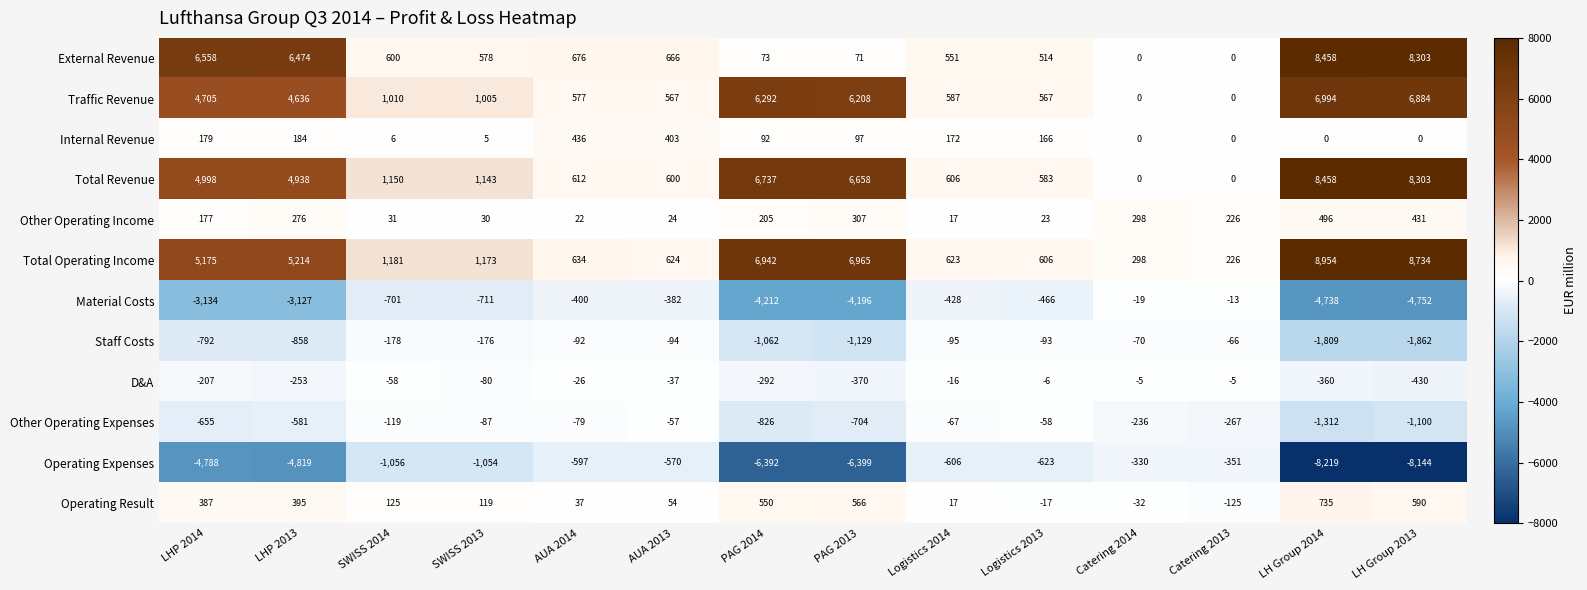

What is the difference between the highest and lowest values at SWISS 2013?

2227